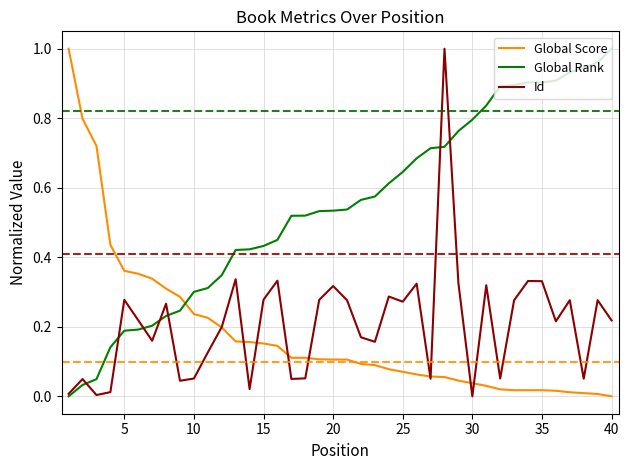

Which series has the largest total across all categories?

Global Rank